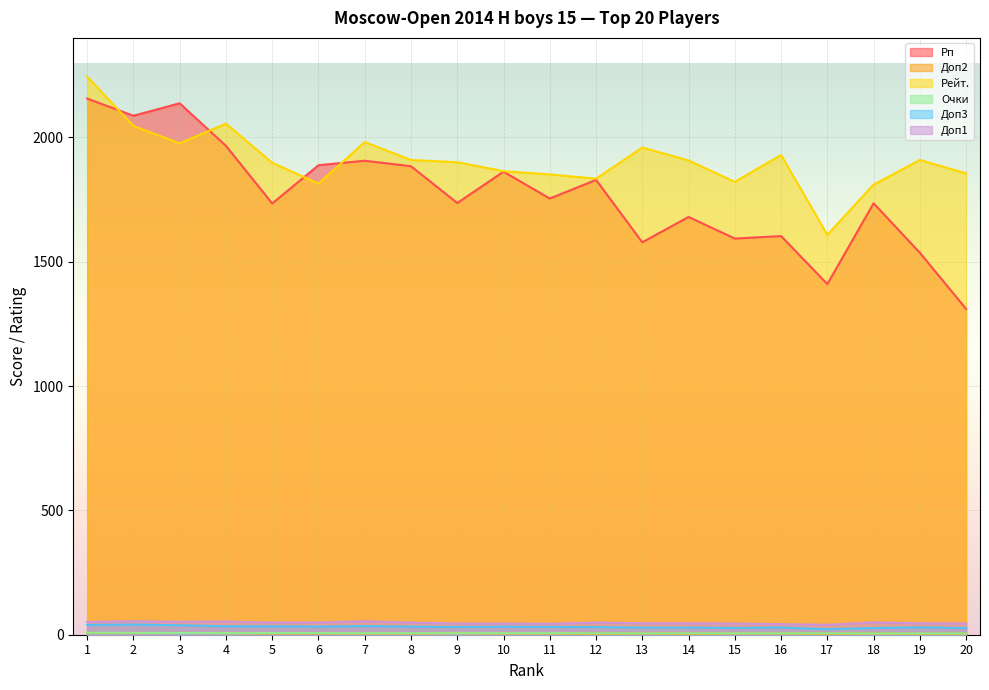

True or false: Рп and Очки cross at least once.

False